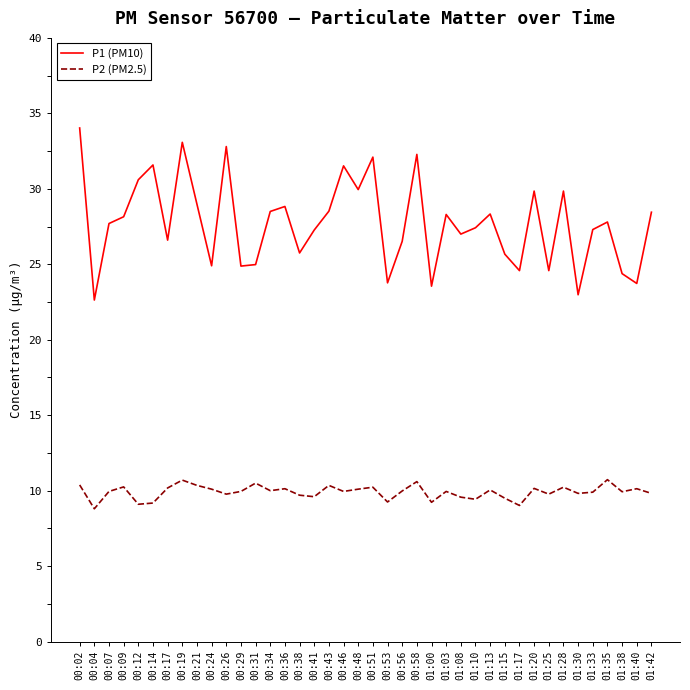

List the series in order of their overall mean, highest first.

P1 (PM10), P2 (PM2.5)